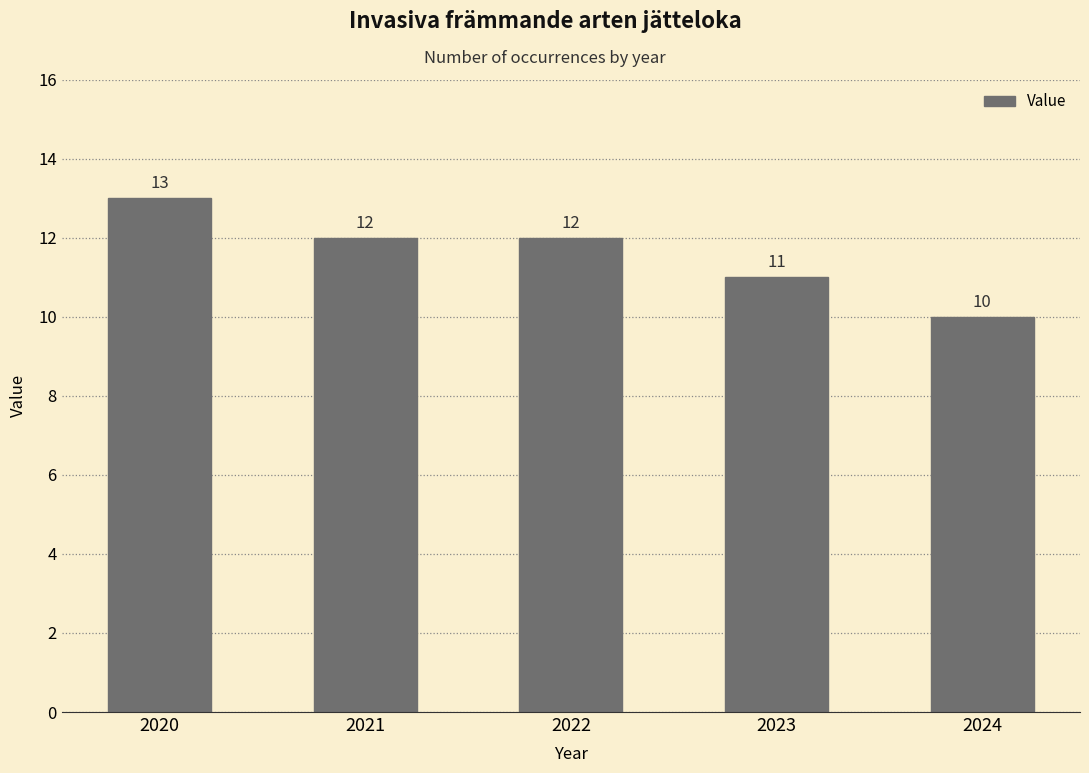

Approximately how many times larger is the value at 2022 compared to 2020?

0.9